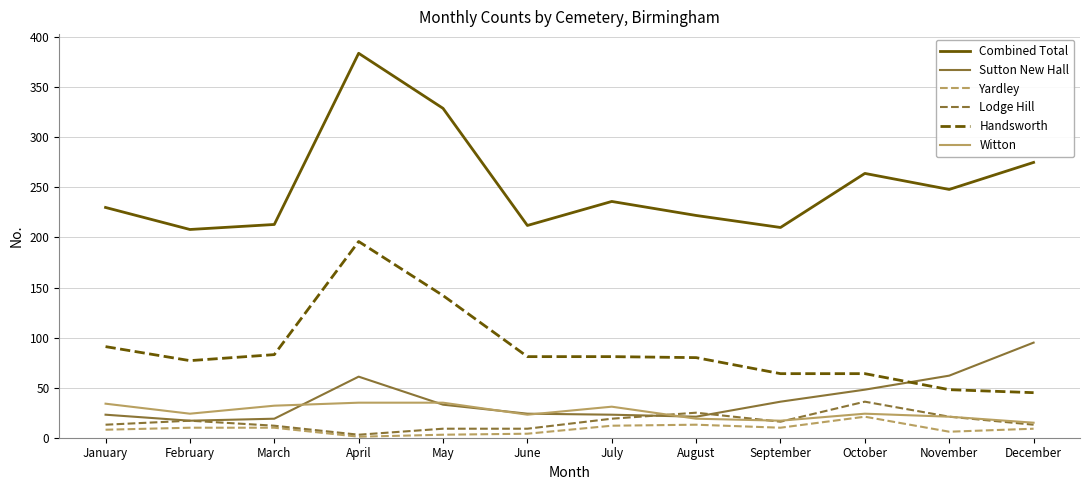

Which series changed the most between October and December?

Sutton New Hall